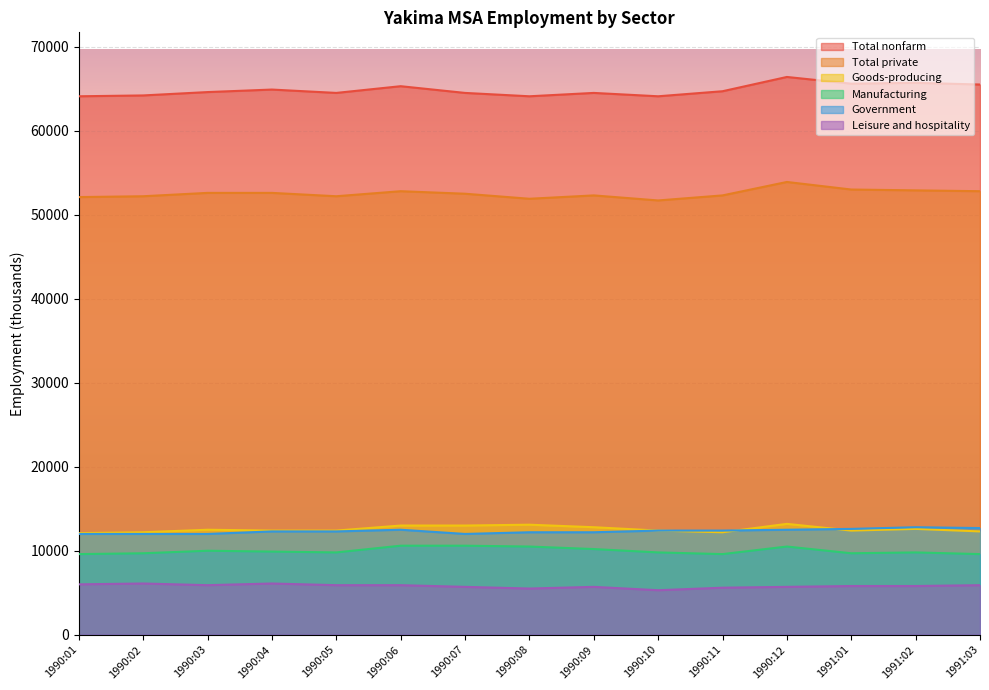

Reading left to right, what are all the values shown in this chart?

Total nonfarm: 64100	64200	64600	64900	64500	65300	64500	64100	64500	64100	64700	66400	65600	65700	65500
Total private: 52100	52200	52600	52600	52200	52800	52500	51900	52300	51700	52300	53900	53000	52900	52800
Goods-producing: 12100	12200	12500	12400	12400	13000	13000	13100	12800	12400	12200	13200	12400	12600	12300
Manufacturing: 9600	9700	10000	9900	9800	10600	10600	10500	10200	9800	9600	10500	9700	9800	9600
Government: 12000	12000	12000	12300	12300	12500	12000	12200	12200	12400	12400	12500	12600	12800	12700
Leisure and hospitality: 6000	6100	5900	6100	5900	5900	5700	5500	5700	5300	5600	5700	5800	5800	5900